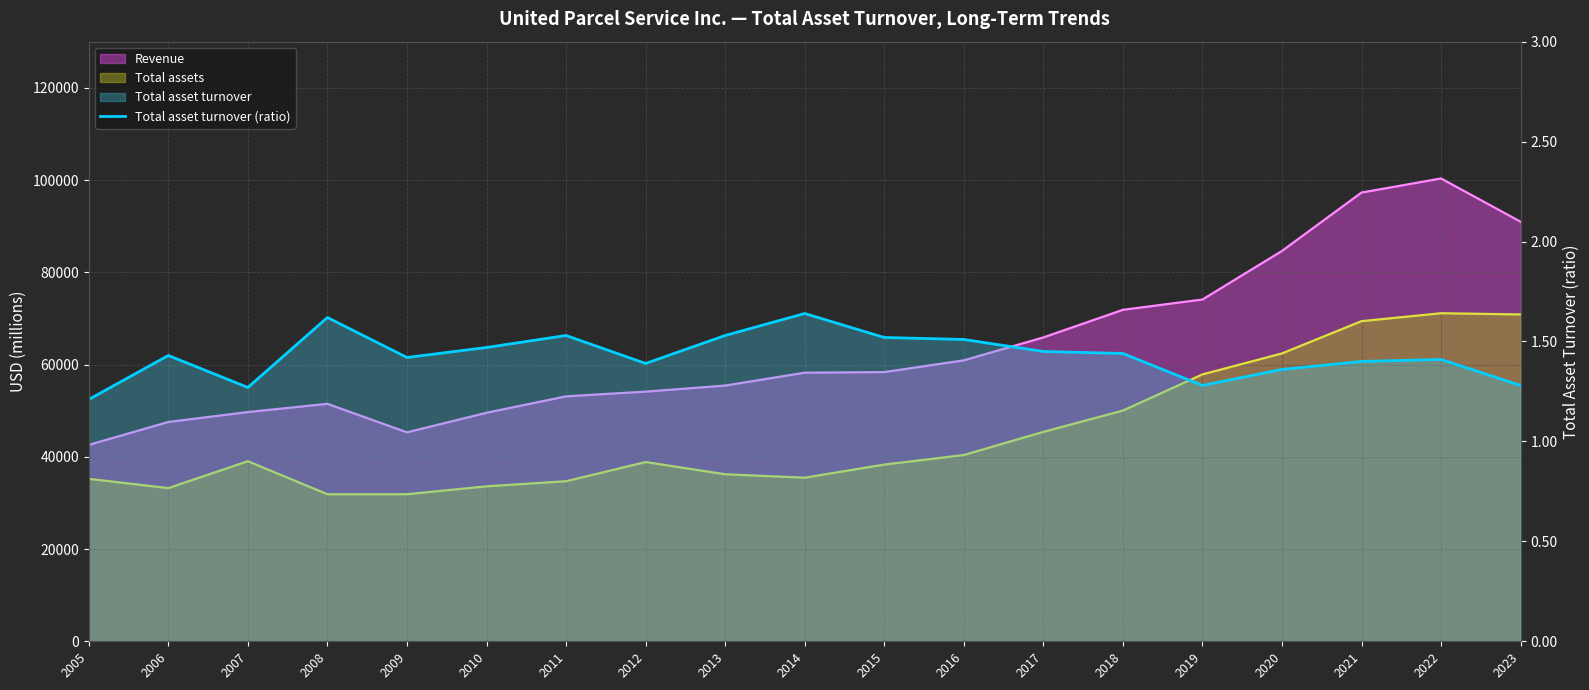

The chart shows a value of 1.4 at 2018. True or false?

True